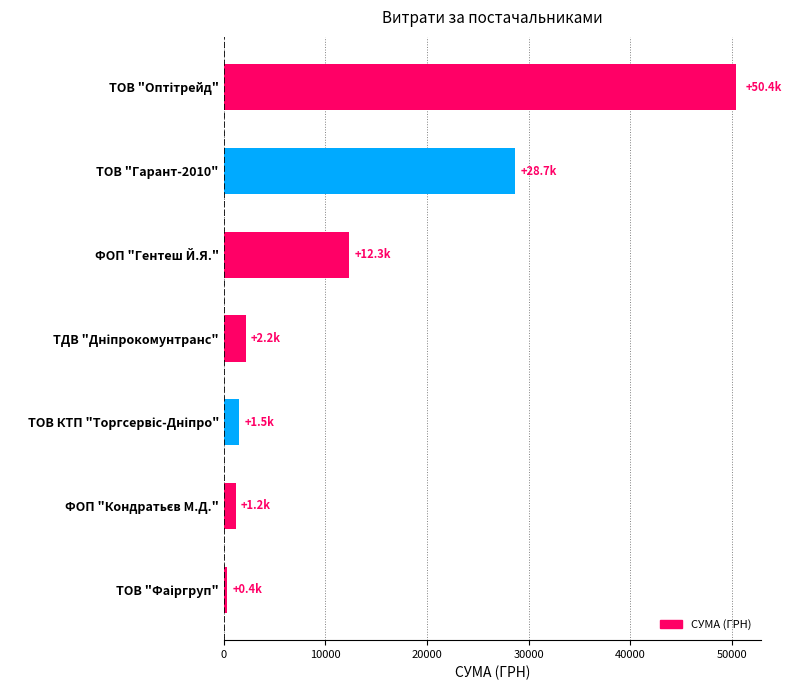

How many data points does each series have?

7